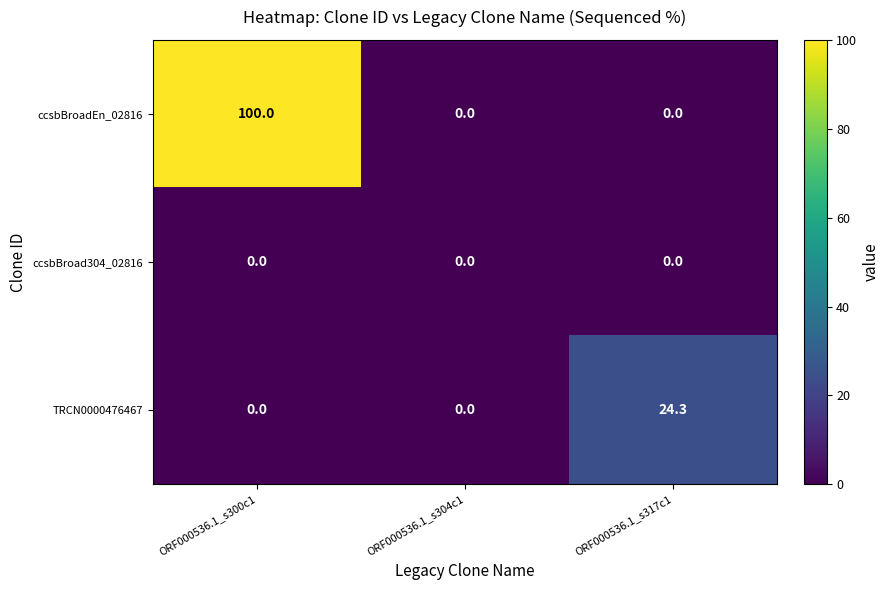

Reading right to left, extract all data points from this chart.

ccsbBroadEn_02816: ORF000536.1_s317c1=0.0	ORF000536.1_s304c1=0.0	ORF000536.1_s300c1=100.0
ccsbBroad304_02816: ORF000536.1_s317c1=0.0	ORF000536.1_s304c1=0.0	ORF000536.1_s300c1=0.0
TRCN0000476467: ORF000536.1_s317c1=24.3	ORF000536.1_s304c1=0.0	ORF000536.1_s300c1=0.0